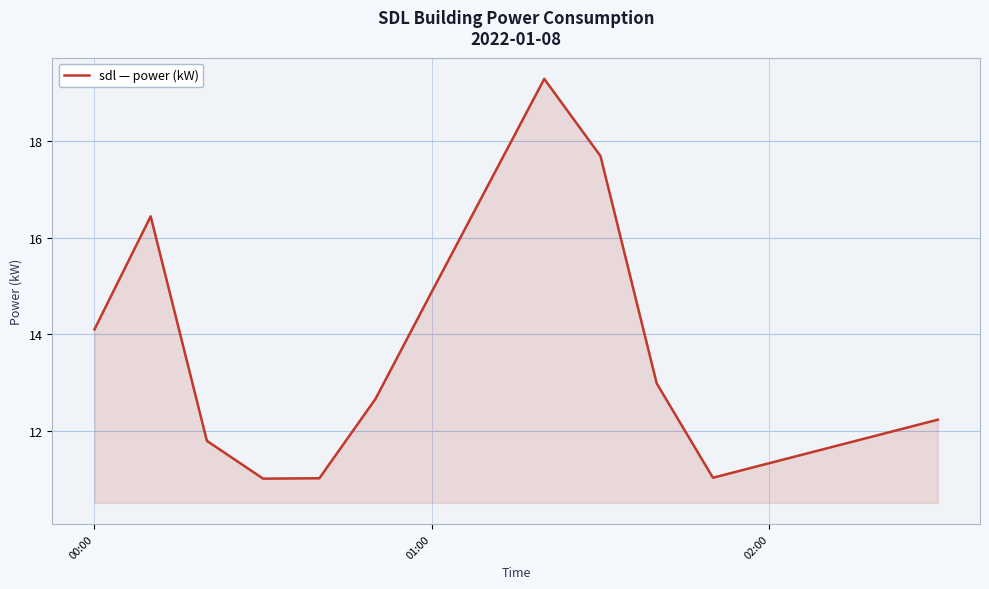

What is the maximum value shown in the chart?

19.3